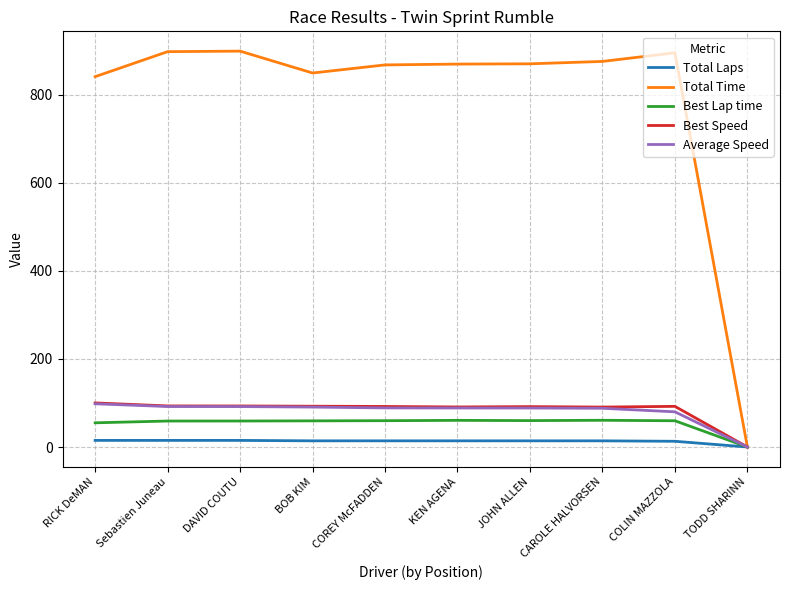

What is the approximate value of Best Speed at JOHN ALLEN?

91.8